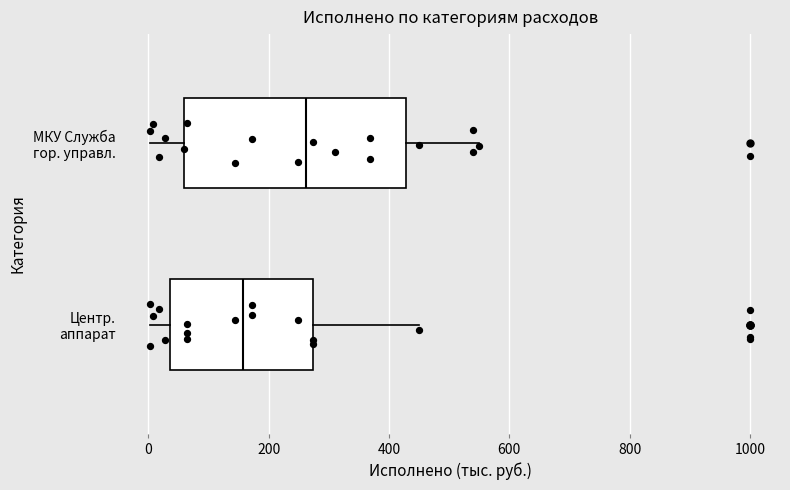

Reading bottom to top, transcribe this box plot: for each box, give where its median line is, the range the box spans, and where its two whiskers end, as read against the x-axis. The values are not printed on the chart, so give them approximately, as read against the axis.

Центр. аппарат: median 160, box 40 to 280, whiskers 0 to 440
МКУ Служба гор. управл.: median 260, box 60 to 420, whiskers 0 to 540